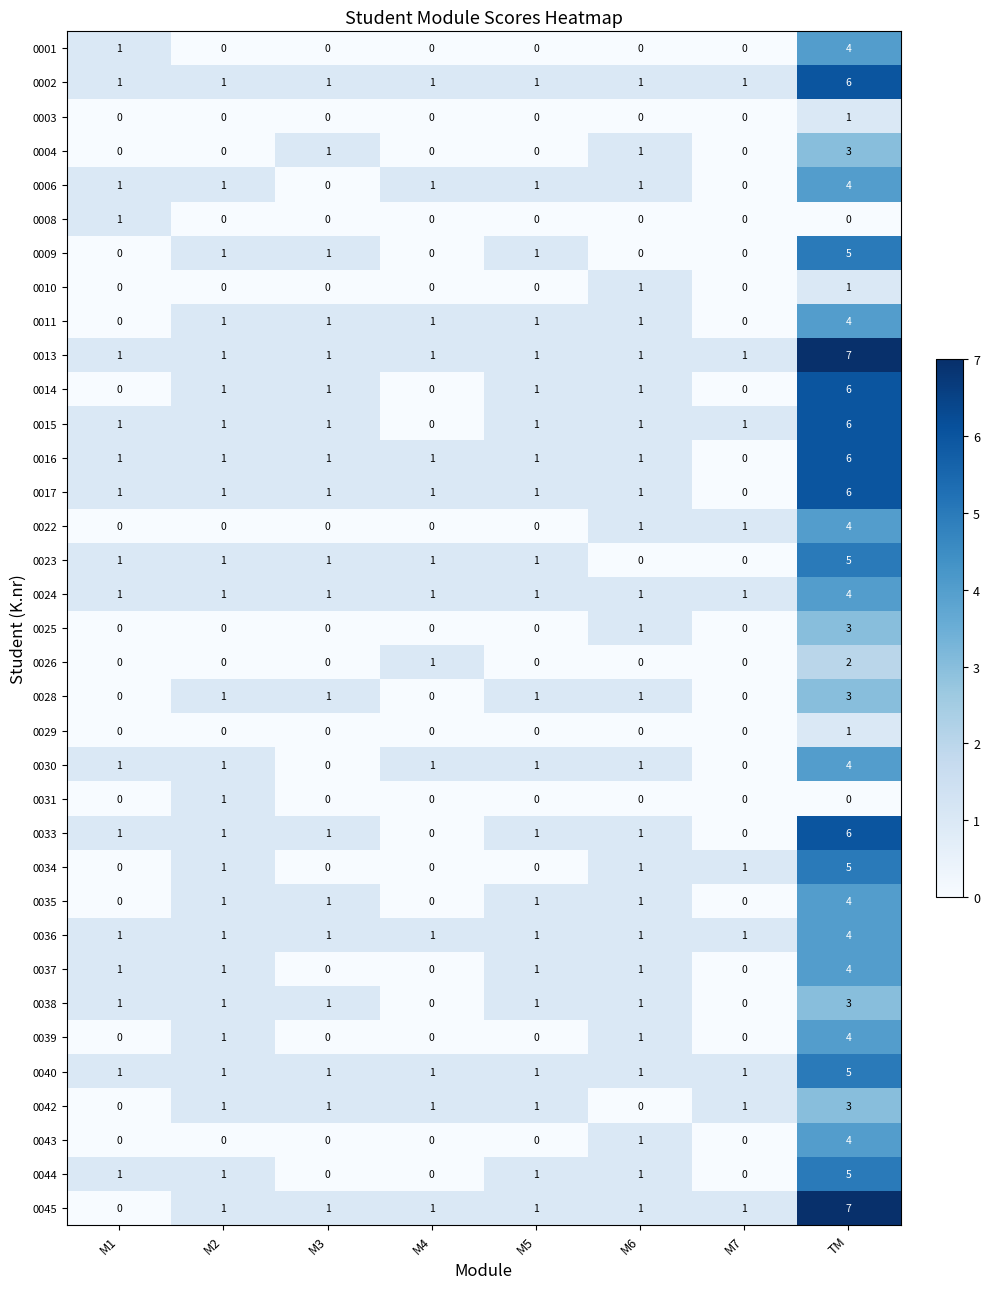

Which series has the largest total across all categories?

0013